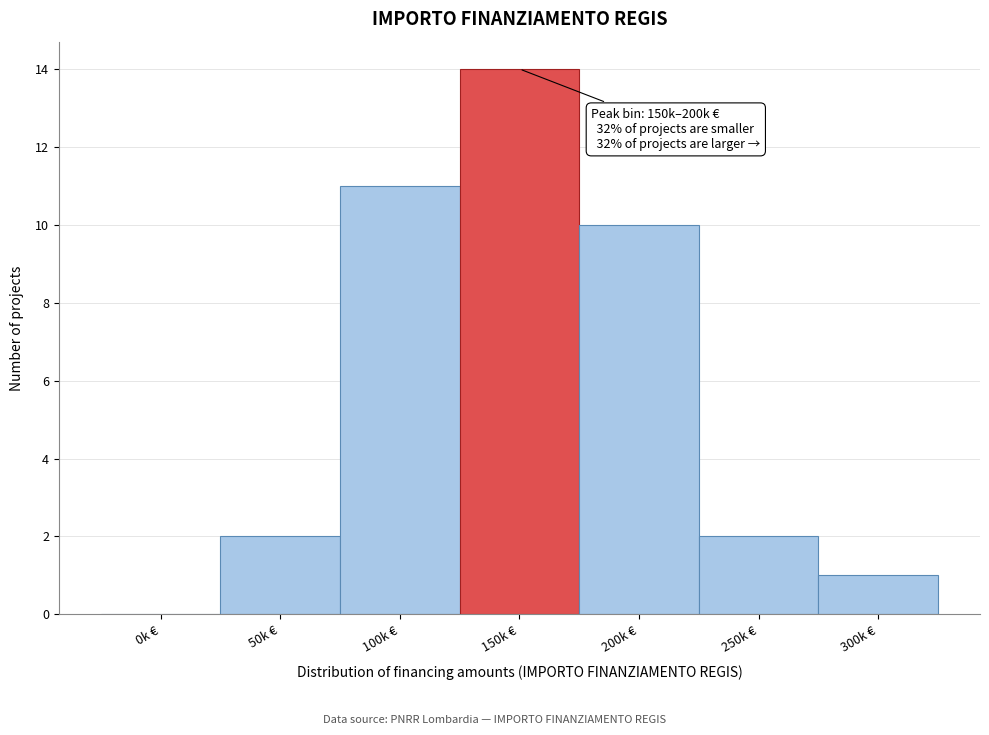

Reading left to right, extract all data points from this chart.

0k €=0	50k €=2	100k €=11	150k €=14	200k €=10	250k €=2	300k €=1